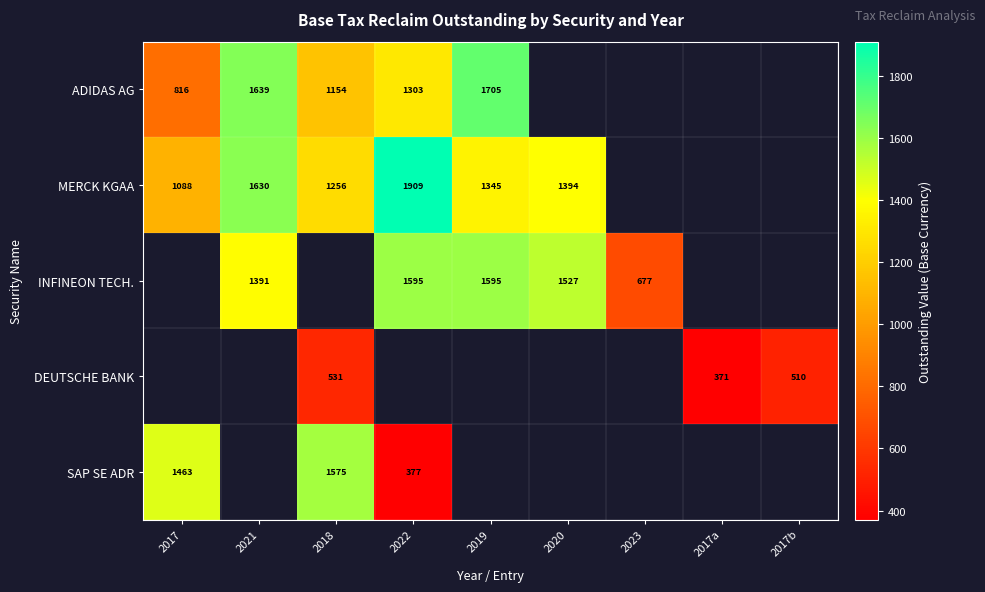

At how many categories does at least one series exceed 1087?

6